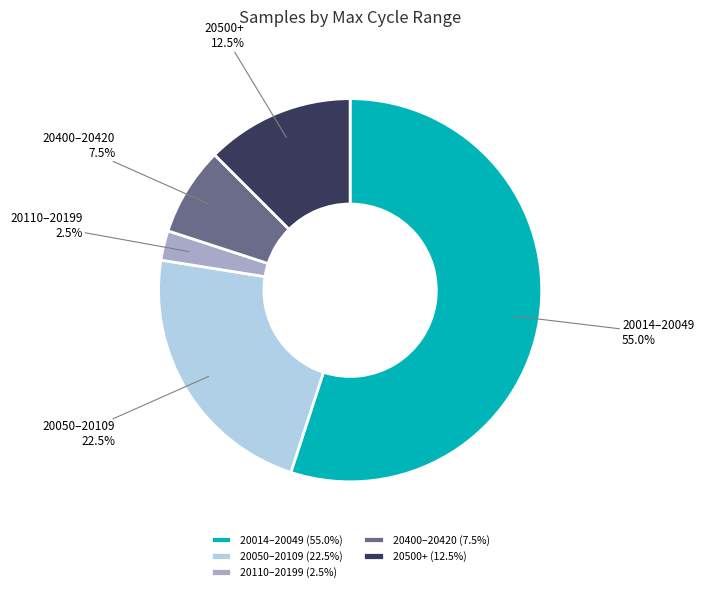

Between 20110–20199 and 20014–20049, which is larger?

20014–20049